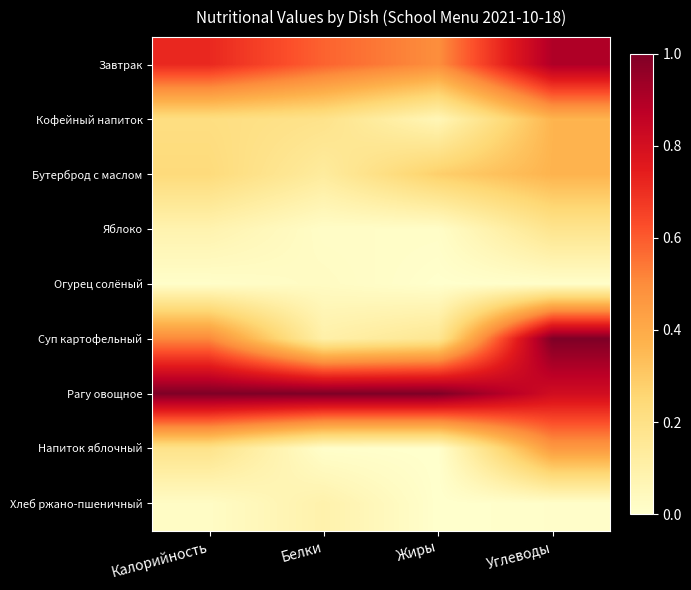

Which series has the largest range (max minus min)?

Суп картофельный